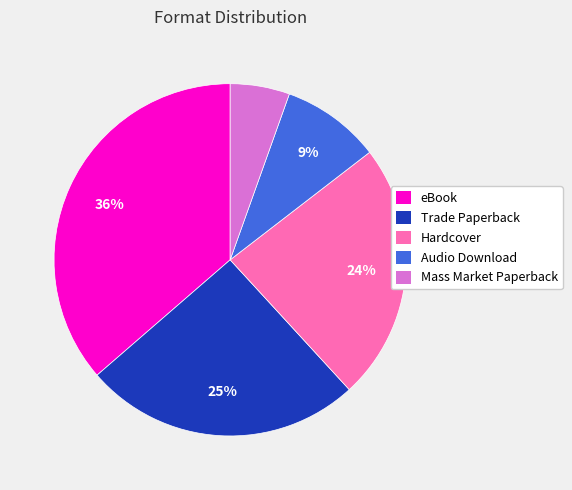

Which has a higher value, Audio Download or Hardcover?

Hardcover